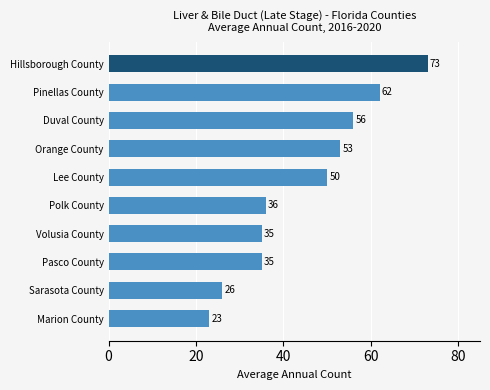

Between Lee County and Pasco County, which is larger?

Lee County